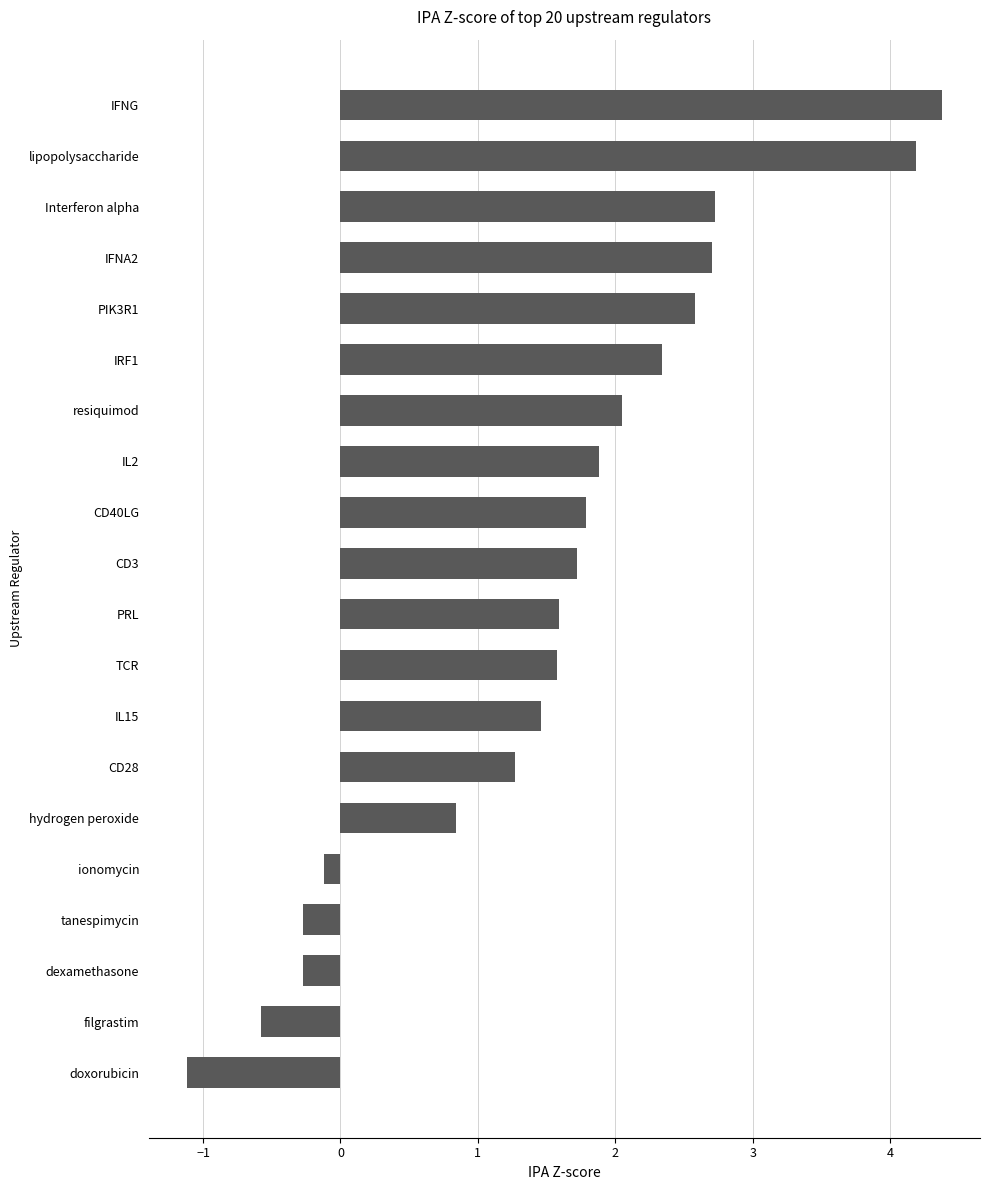

Does the chart contain stacked bars?

No